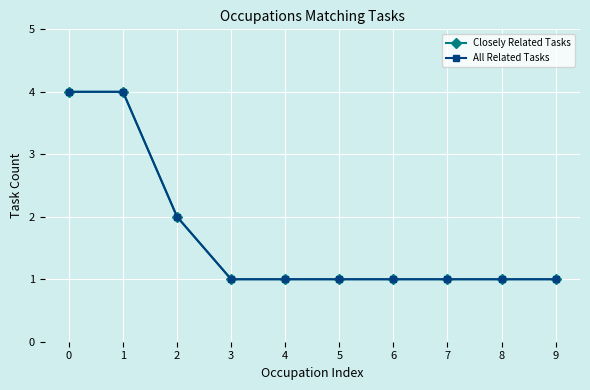

Which series changed the most between 0 and 6?

Closely Related Tasks